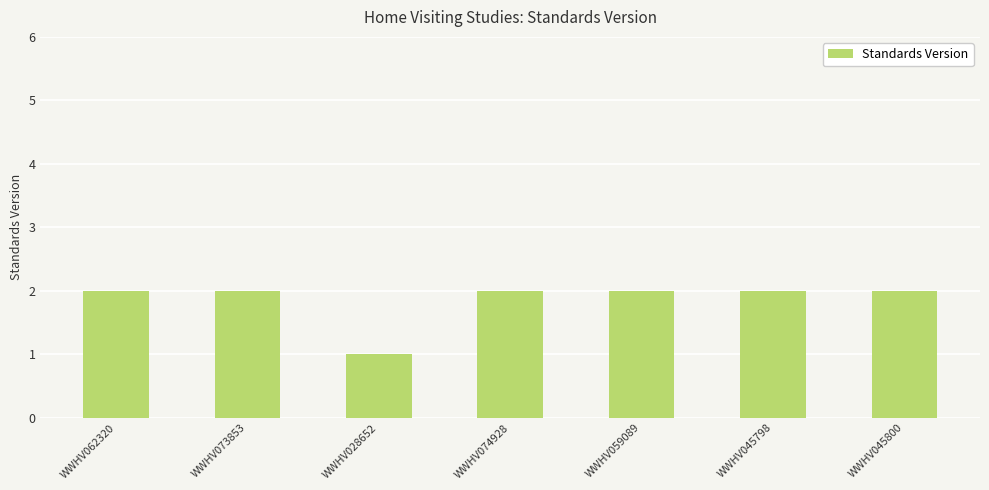

Is it true that the value at WWHV062320 is 3?

False